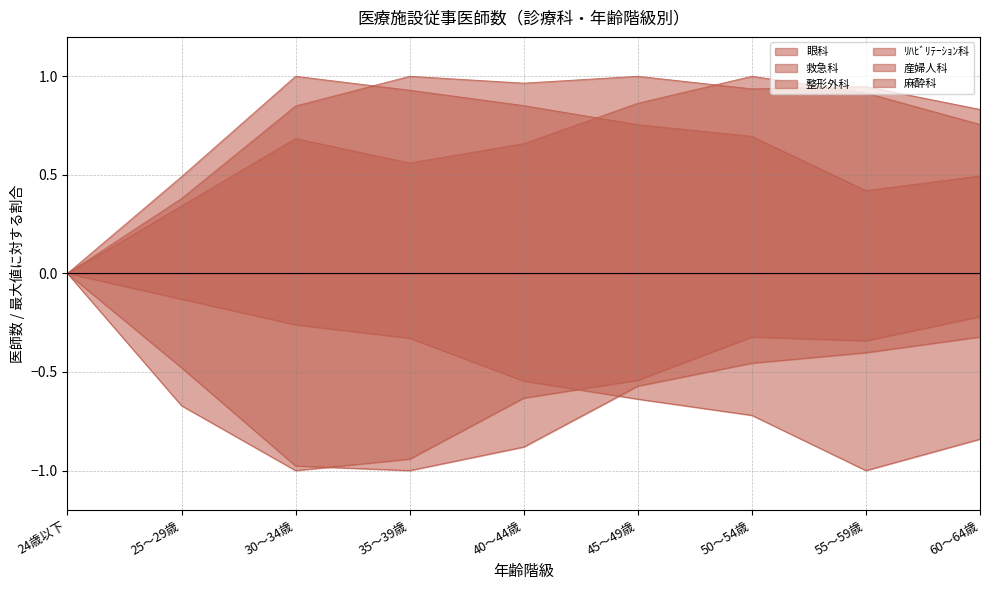

How many interior local valleys does the 眼科 series have?

1